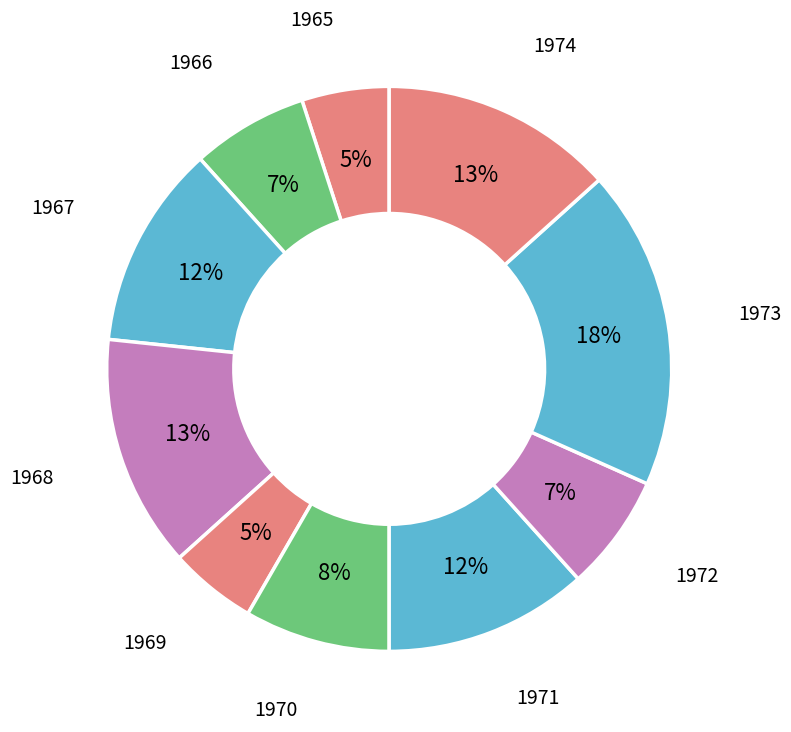

Rank the categories by value from highest to lowest.

1973, 1968, 1974, 1967, 1971, 1970, 1966, 1972, 1965, 1969